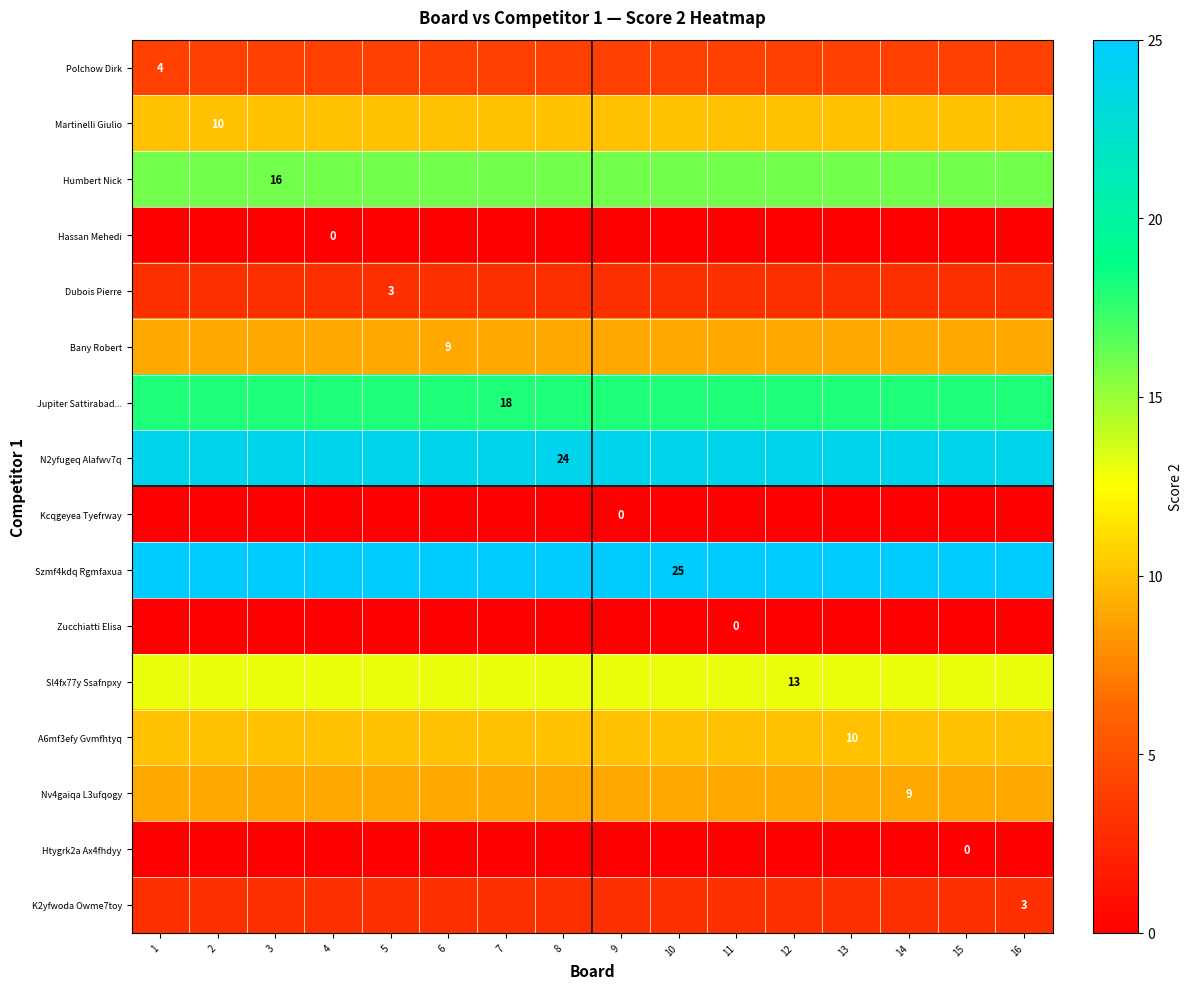

At which category is the sum across all series the highest?

1